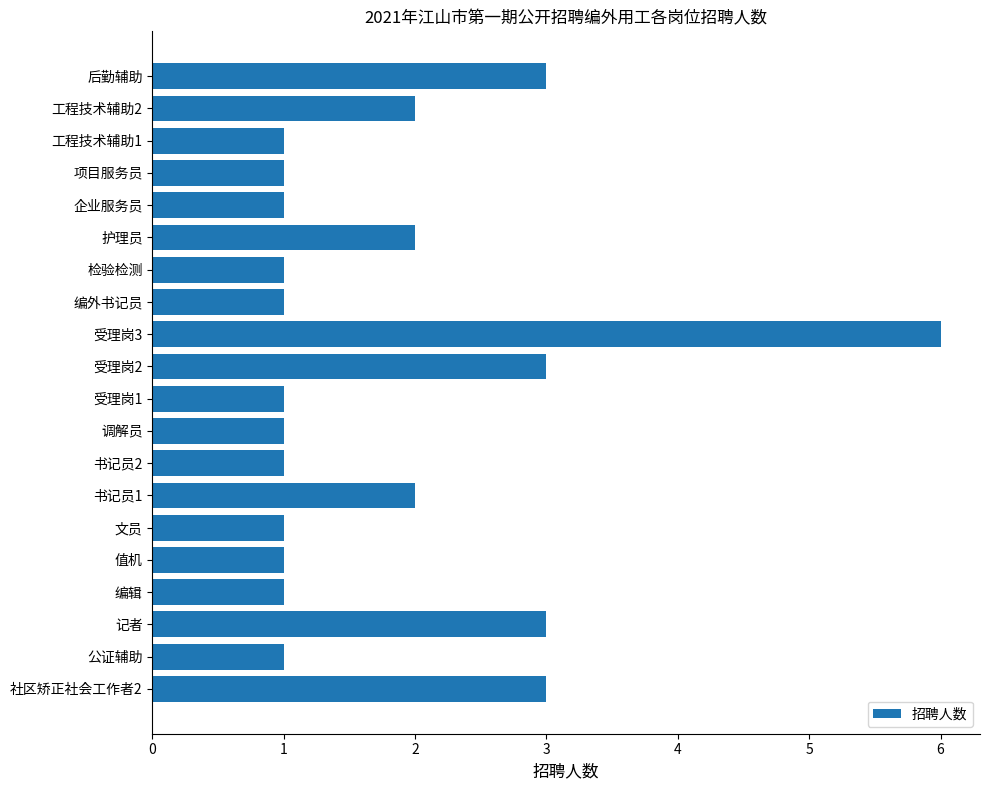

What is the difference between the maximum and minimum values?

5